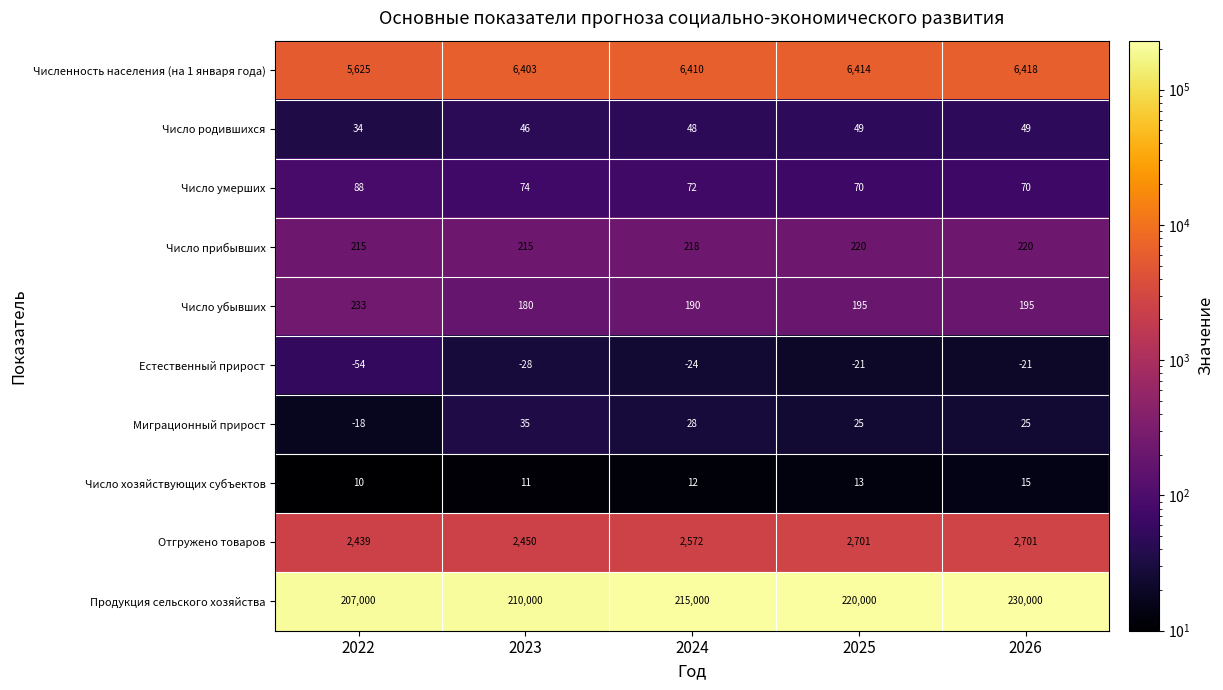

Count the number of data series in this chart.

10